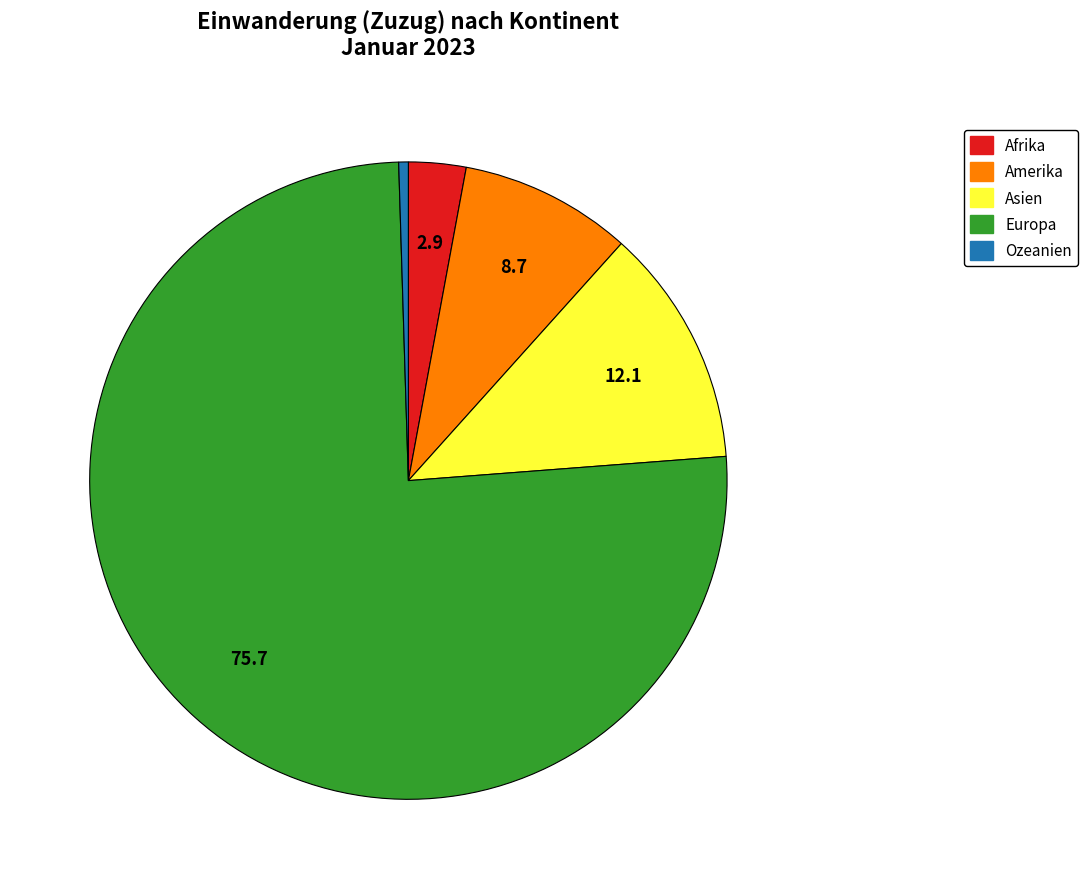

Does any single category account for the majority?

Yes